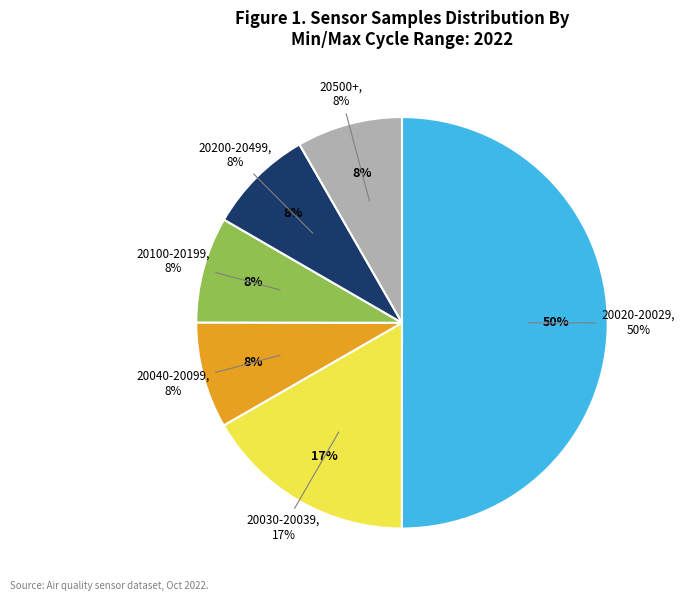

Is there a majority slice in this chart?

No